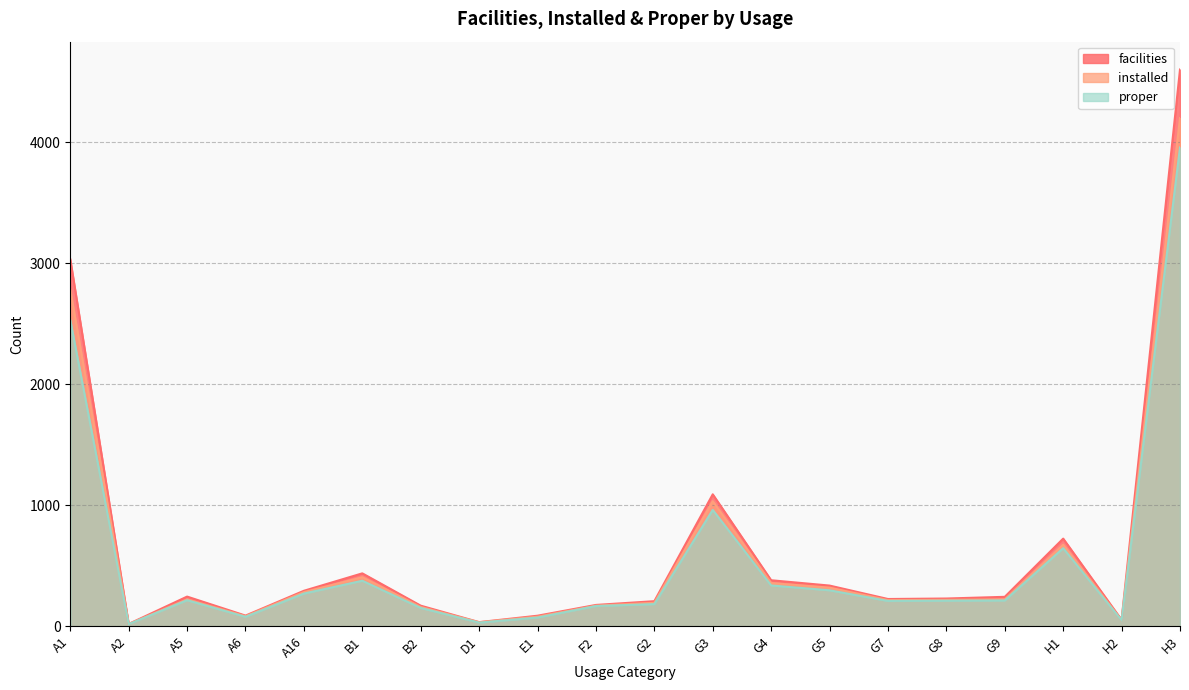

Rank the categories by facilities value from highest to lowest.

H3, A1, G3, H1, B1, G4, G5, A16, A5, G9, G8, G7, G2, F2, B2, A6, E1, H2, D1, A2